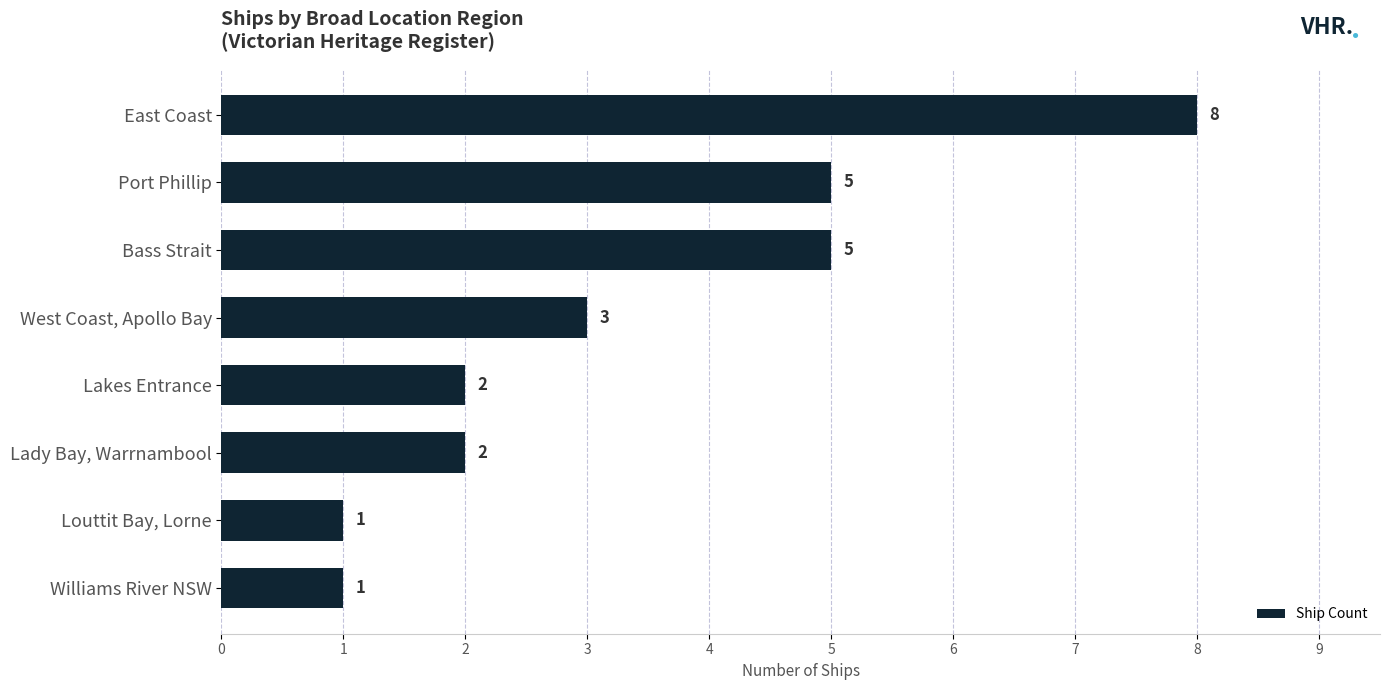

What is the difference between the maximum and second lowest values?

7